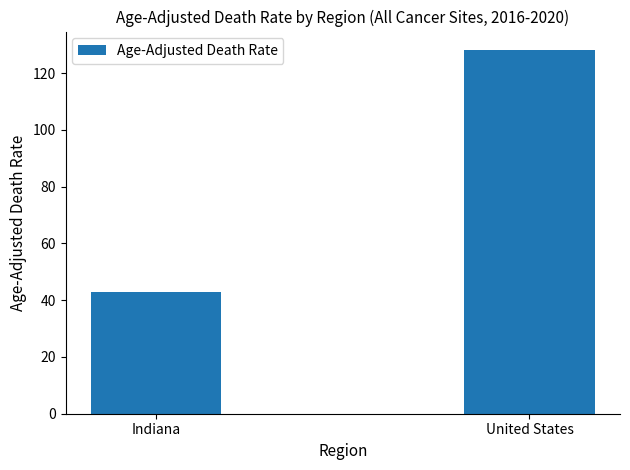

How many values exceed 128?

1